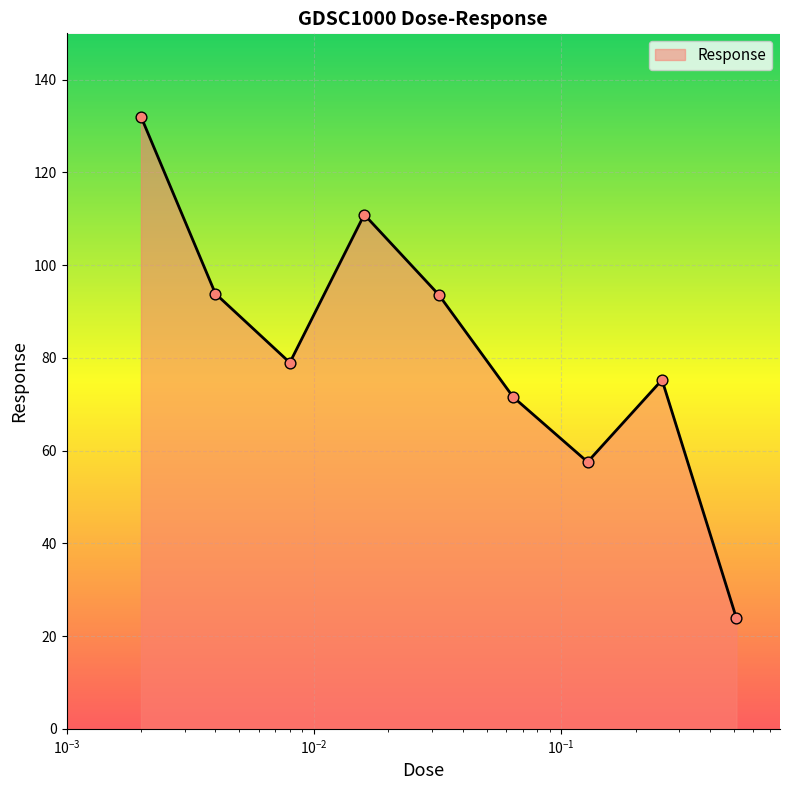

What is the difference between the maximum and minimum values?

108.2